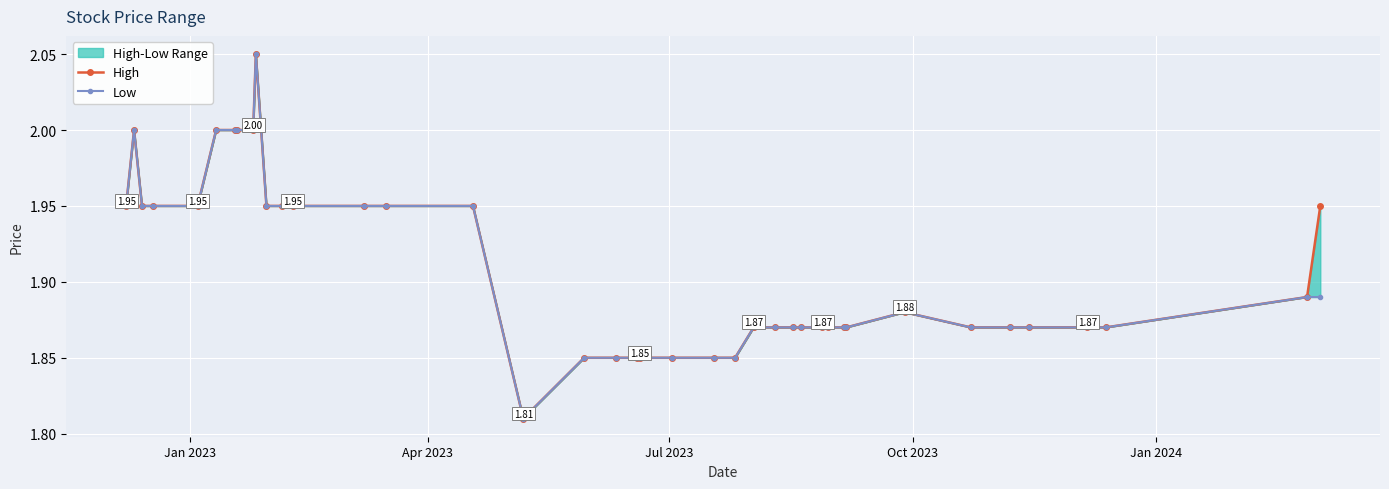

What is the sum of all Low values?

76.3